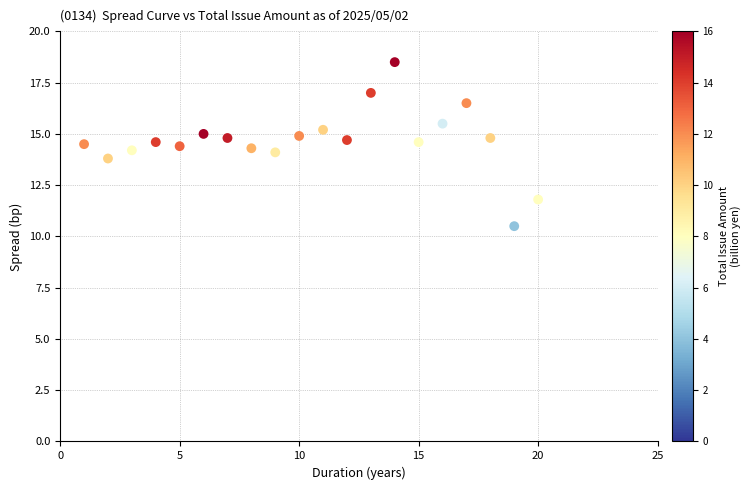

What is the range of Y values (max minus min)?

8.0